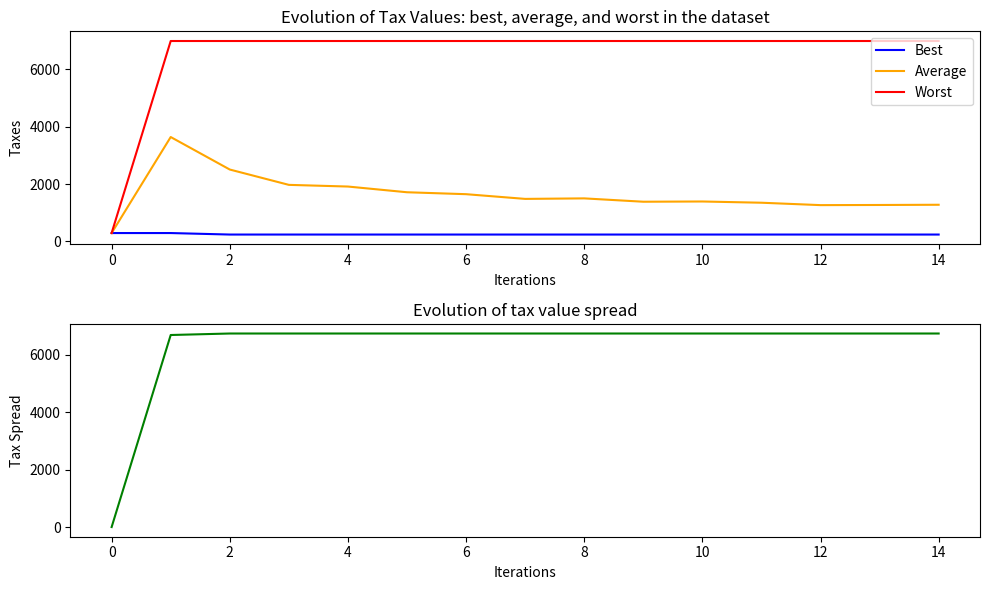

What is the highest value of the Average series?

3638.3